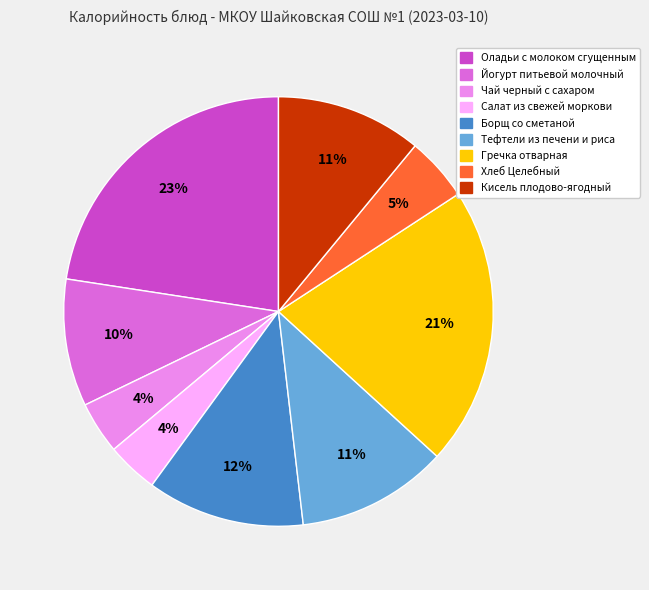

To the nearest percent, what percentage of the pie is Борщ со сметаной?

12%